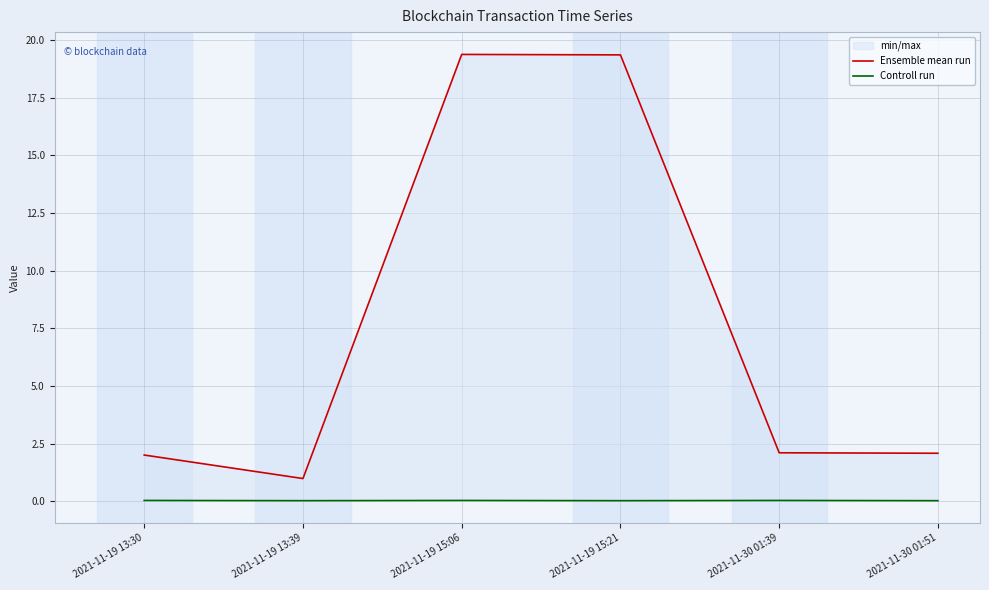

Between 2021-11-19 13:30 and 2021-11-19 15:21, which is larger?

2021-11-19 15:21